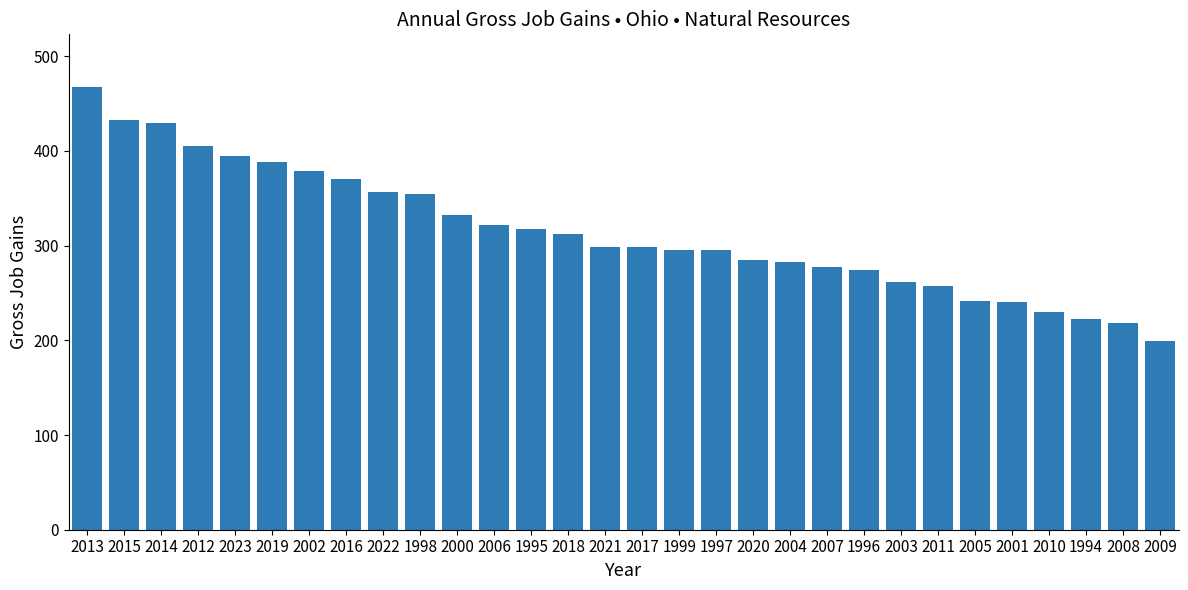

Approximately how many times larger is the value at 2003 compared to 1998?

0.7